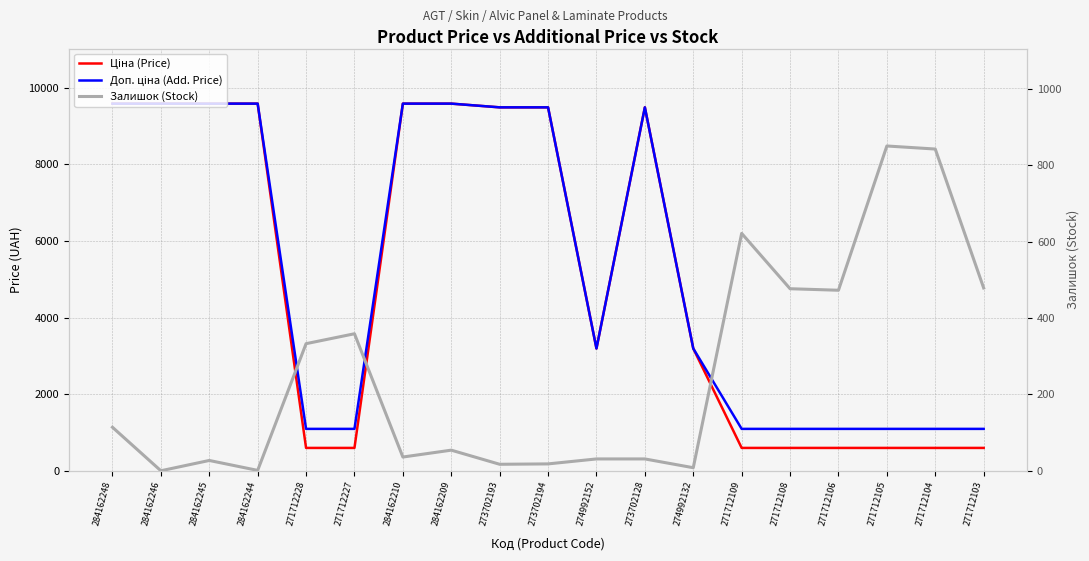

What is the difference between the Залишок (Stock) values at 273702193 and 271712106?

456.0